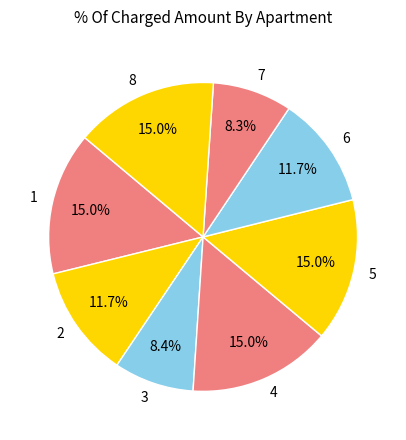

Between 7 and 6, which is larger?

6